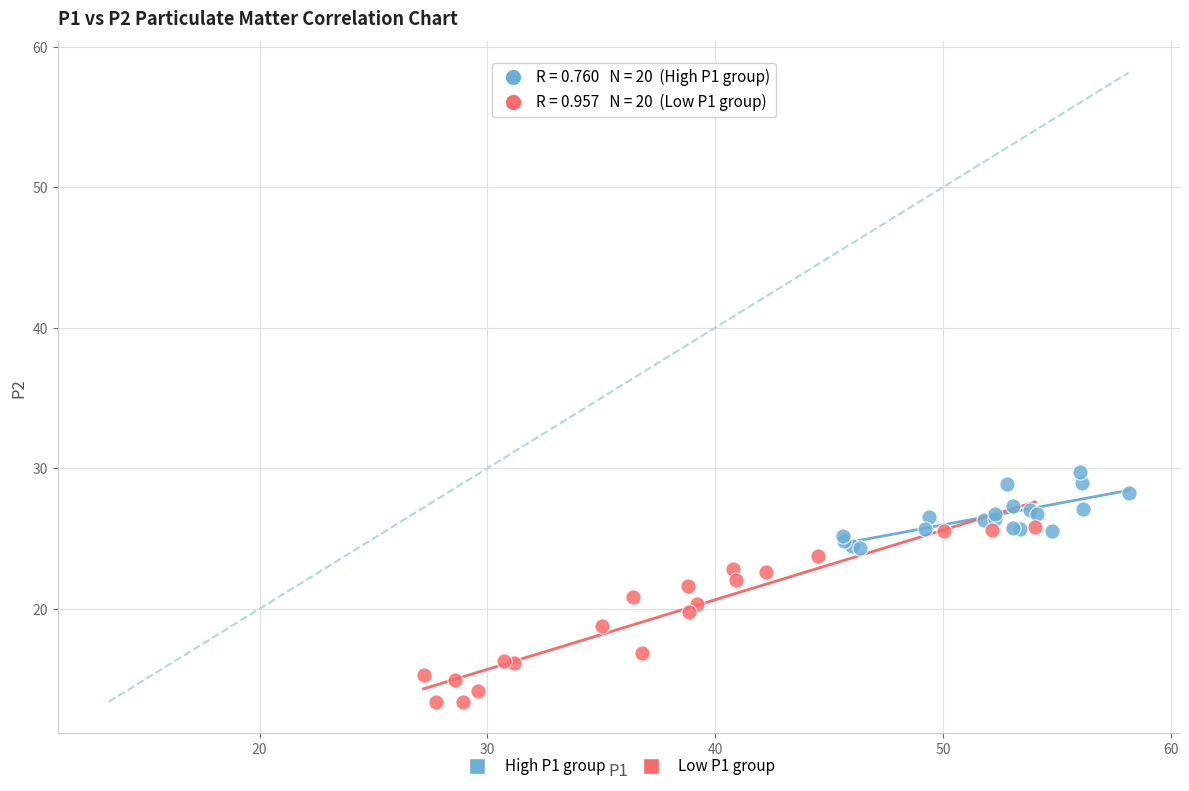

What are all the series names shown in the legend?

High P1 group, Low P1 group